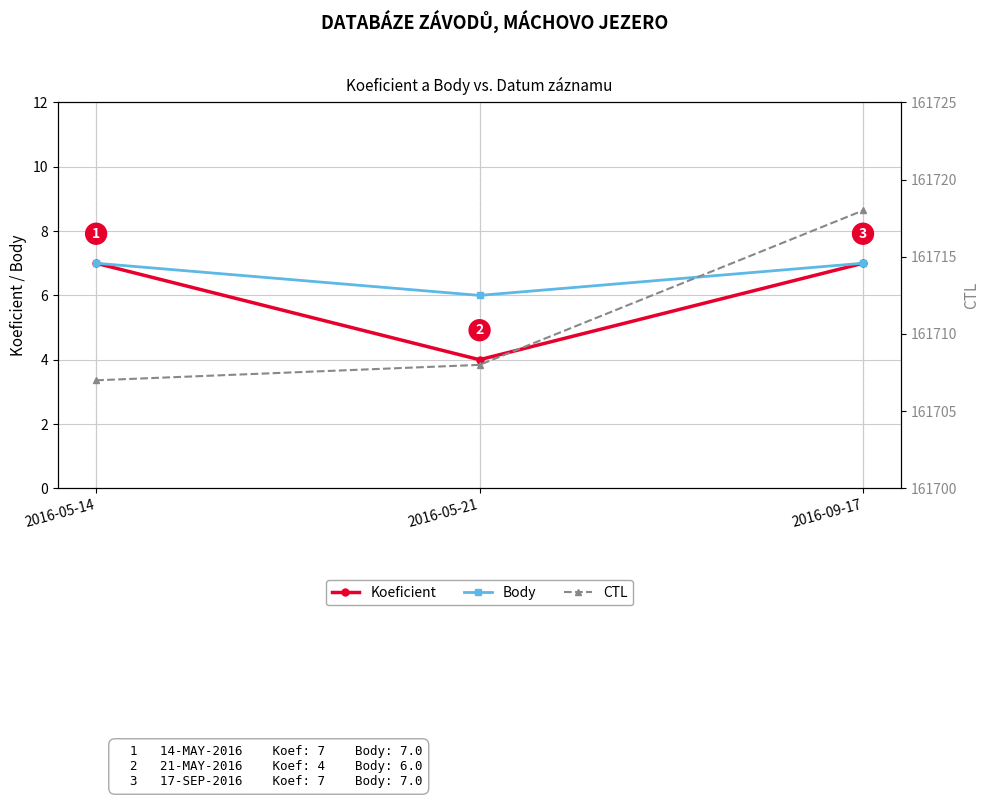

Rank the series at 2016-05-21 from lowest to highest value.

Koeficient, Body, CTL